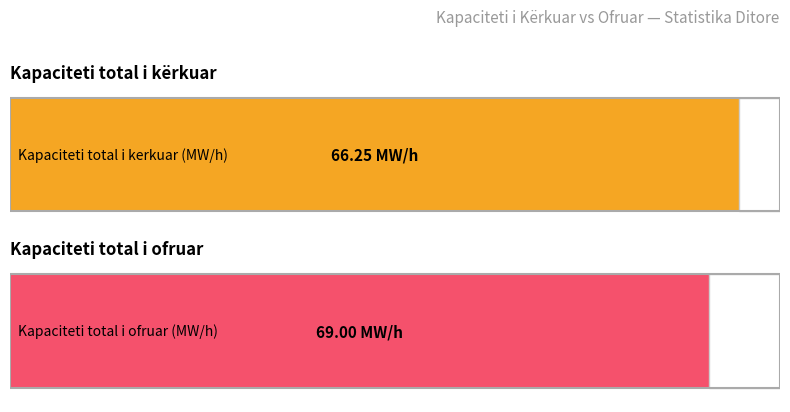

How many distinct data groups are displayed?

2